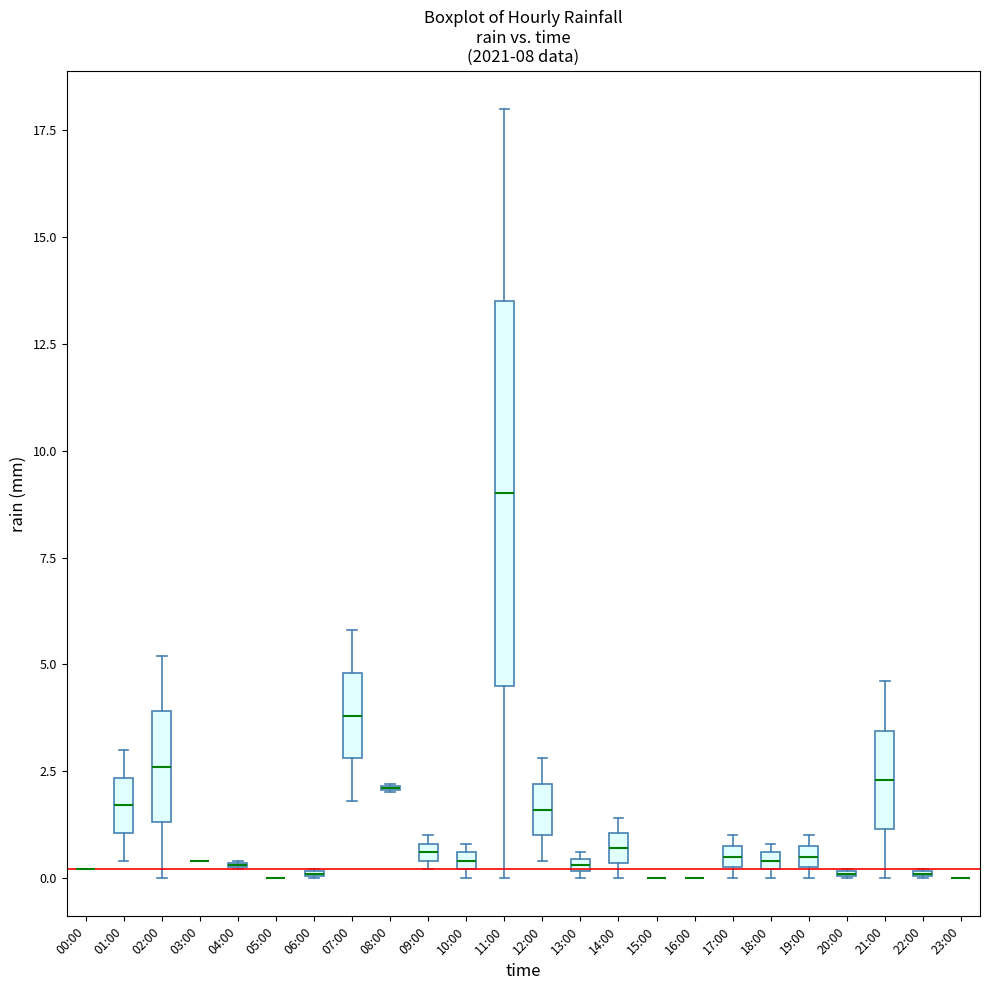

Which box is the tallest, from its lower edge to its upper edge?

11:00